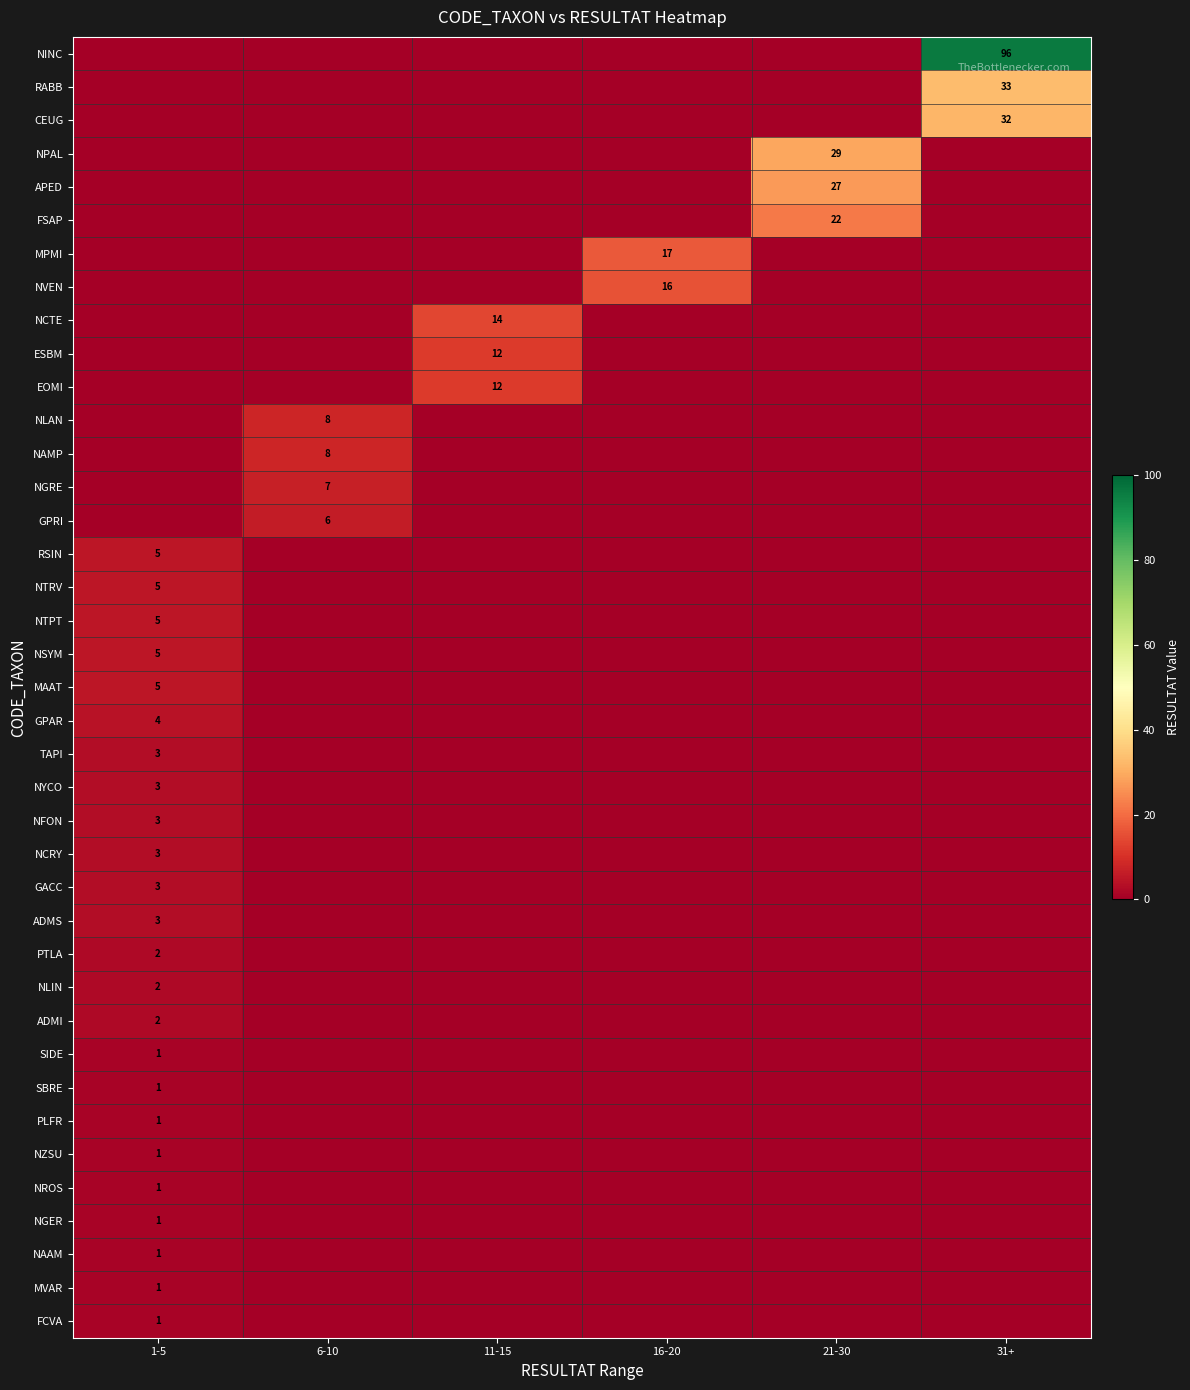

True or false: FSAP has a value of 34 at 21-30.

False